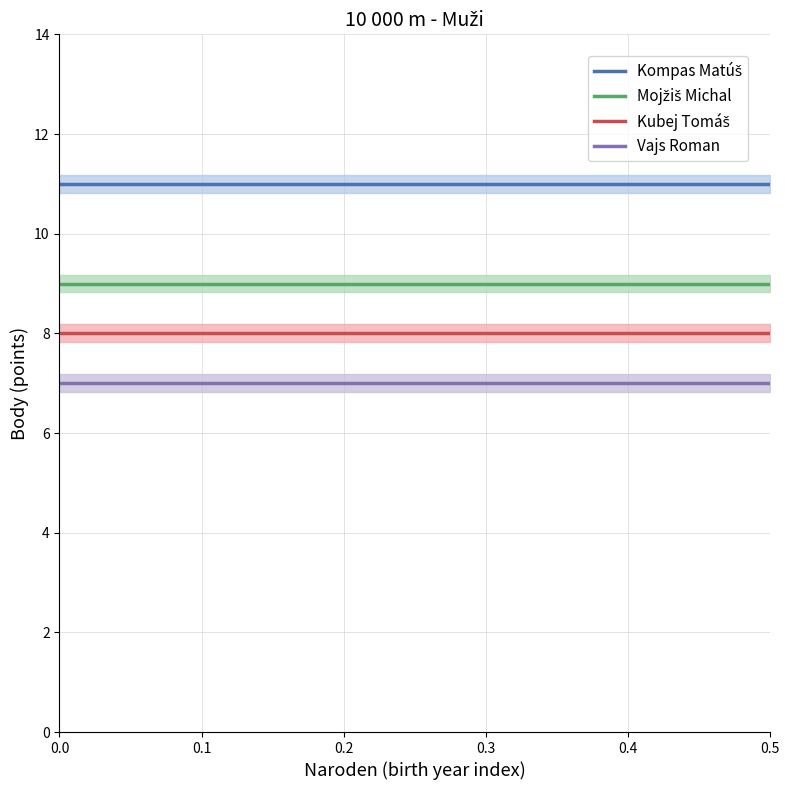

True or false: Mojžiš Michal has a value of 6 at 0.5.

False